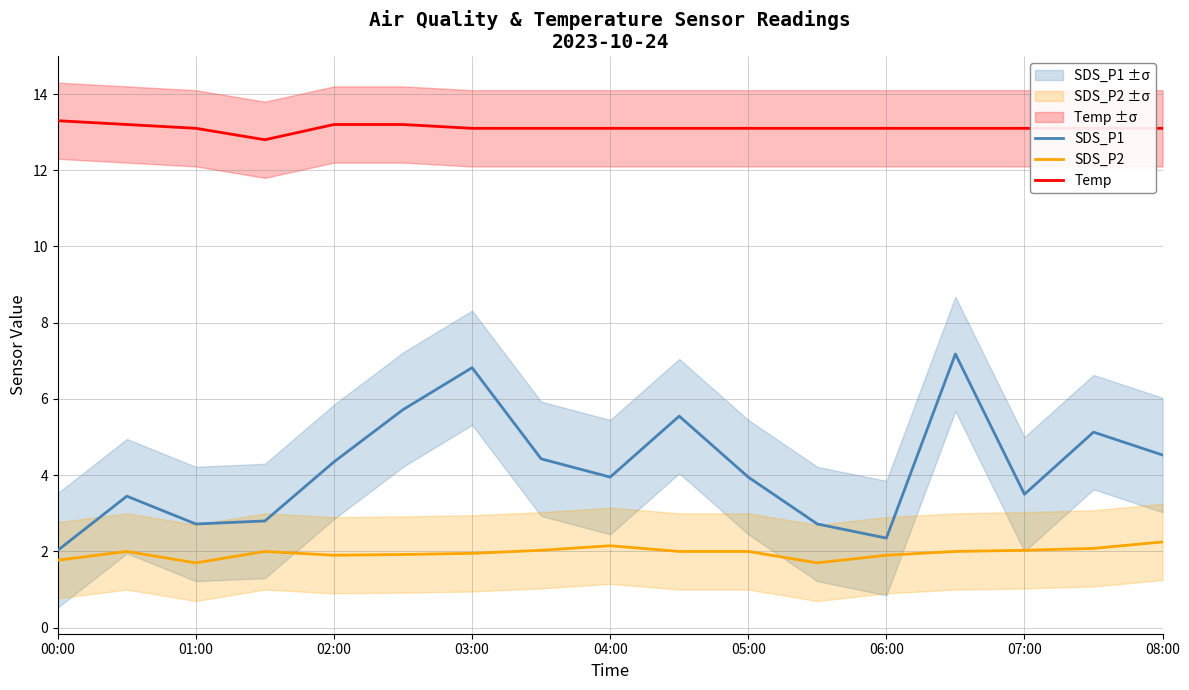

Reading right to left, what are all the values shown in this chart?

SDS_P1: 4.5	5.1	3.5	7.2	2.4	2.7	4.0	5.5	4.0	4.4	6.8	5.7	4.3	2.8	2.7	3.5	2.0
SDS_P2: 2.2	2.1	2.0	2.0	1.9	1.7	2.0	2.0	2.1	2.0	1.9	1.9	1.9	2.0	1.7	2.0	1.8
Temp: 13.1	13.1	13.1	13.1	13.1	13.1	13.1	13.1	13.1	13.1	13.1	13.2	13.2	12.8	13.1	13.2	13.3